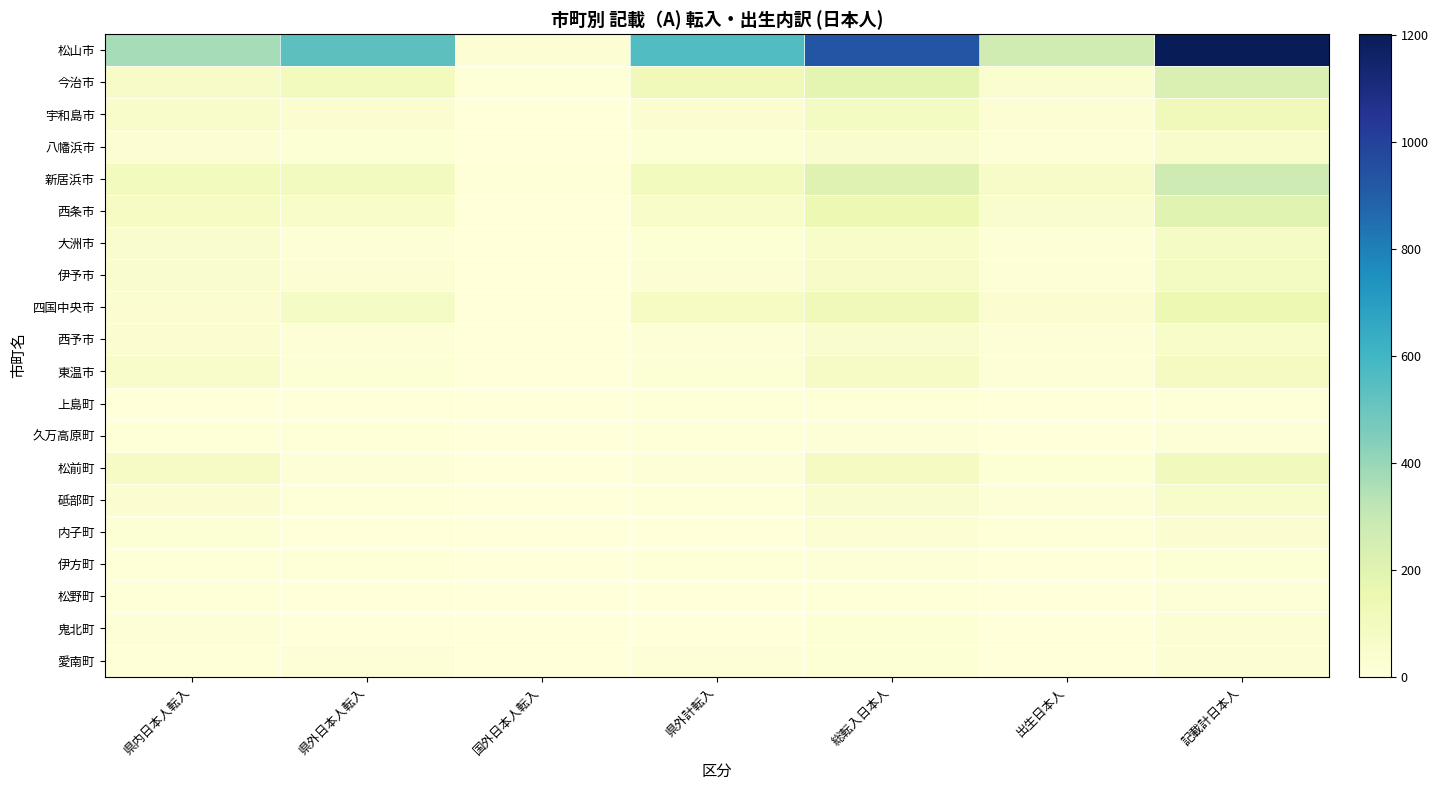

Which series has the largest total across all categories?

松山市